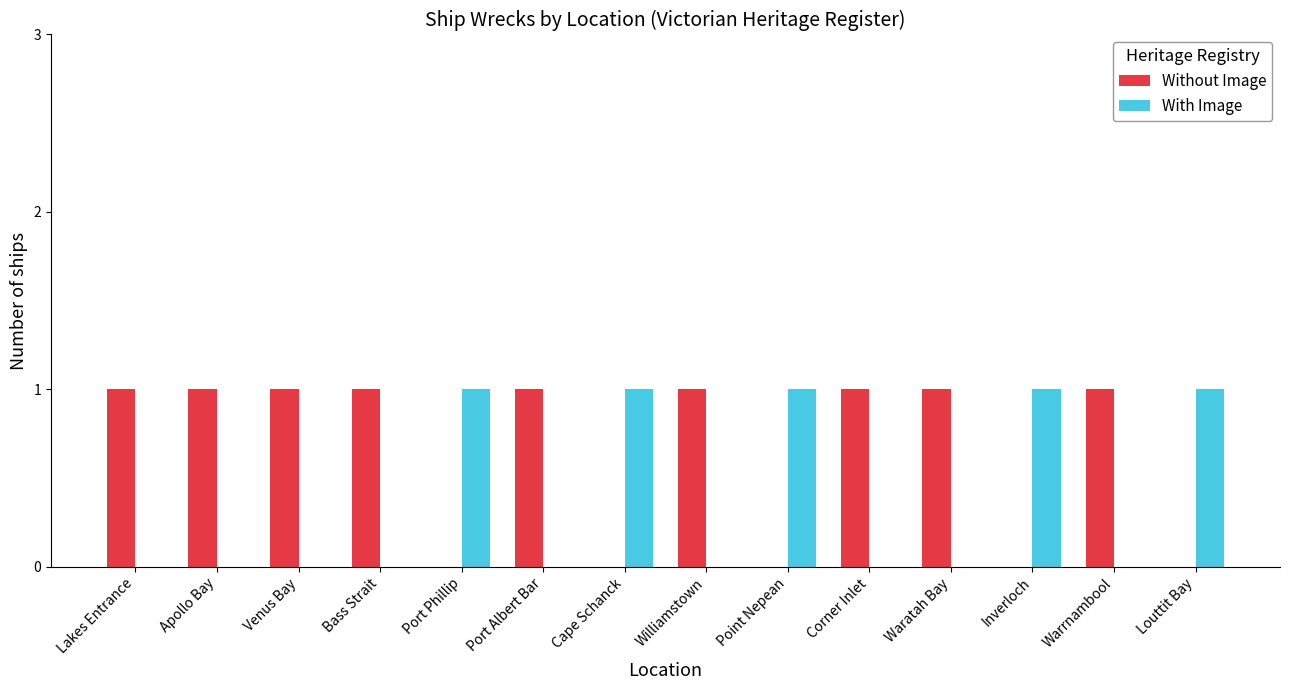

Is the value of Without Image at Waratah Bay greater than the value of With Image at Venus Bay?

Yes